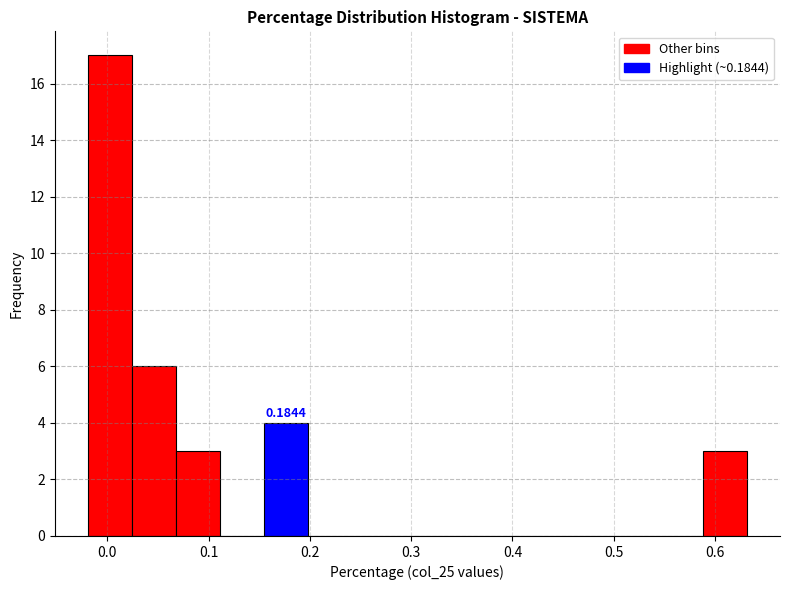

Over which range of the x-axis is the bar tallest?

-0.02 to 0.02